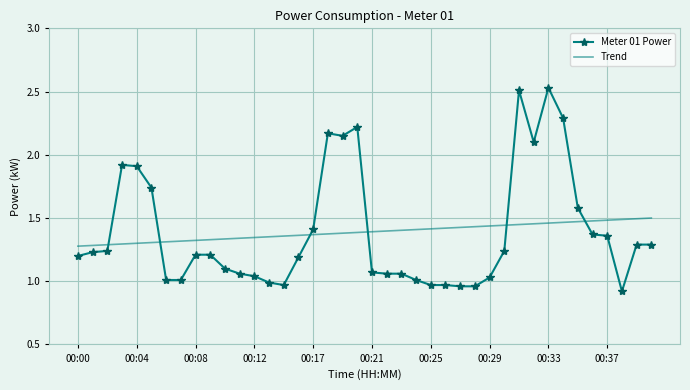

Rank the series by their maximum value, from highest to lowest.

Meter 01 Power, Trend